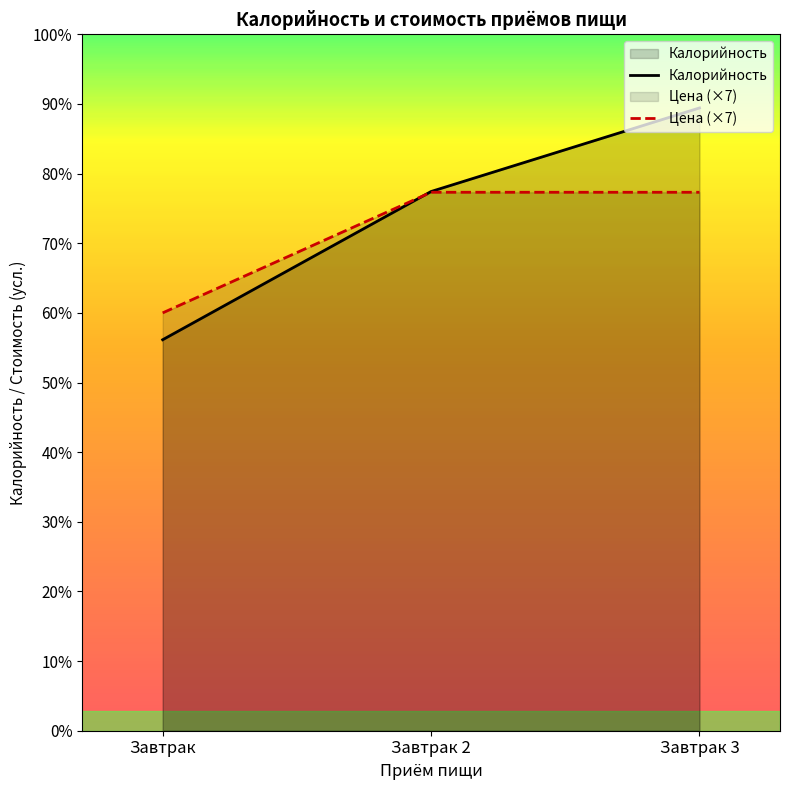

How many distinct data groups are displayed?

2